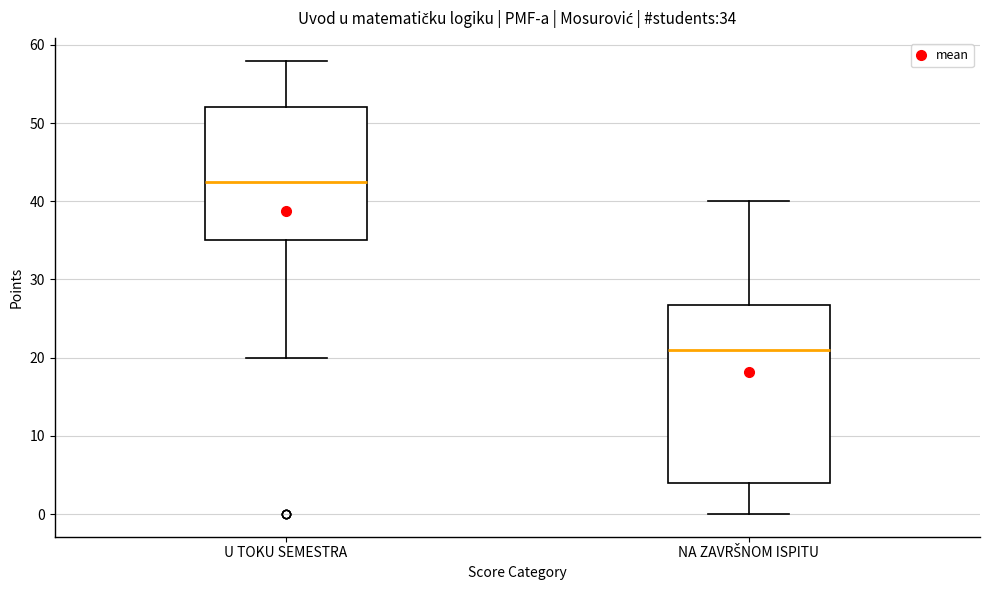

Which box is the tallest, from its lower edge to its upper edge?

NA ZAVRŠNOM ISPITU